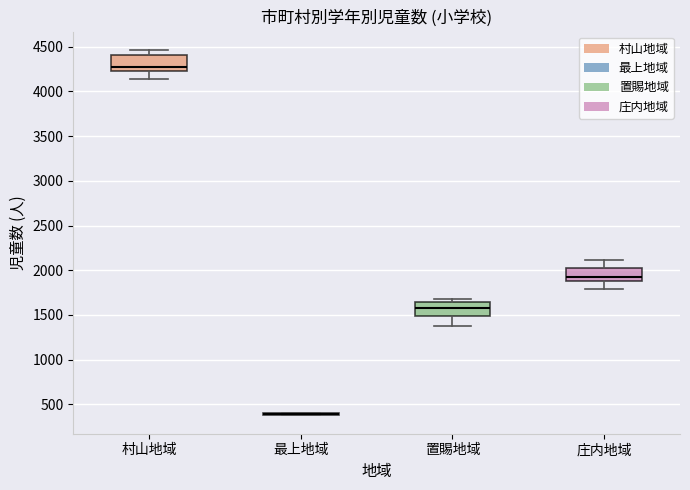

Reading left to right, read every box against the y-axis: the position of its median line, the range the box covers, and the ends of its whiskers. The values are not printed on the chart, so give them approximately, as read against the axis.

村山地域: median 4300, box 4250 to 4400, whiskers 4150 to 4450
最上地域: box collapsed to a line at 400, whiskers 400 to 400
置賜地域: median 1600, box 1500 to 1650, whiskers 1400 to 1700
庄内地域: median 1900 (just above the box's lower edge), box 1900 to 2050, whiskers 1800 to 2100